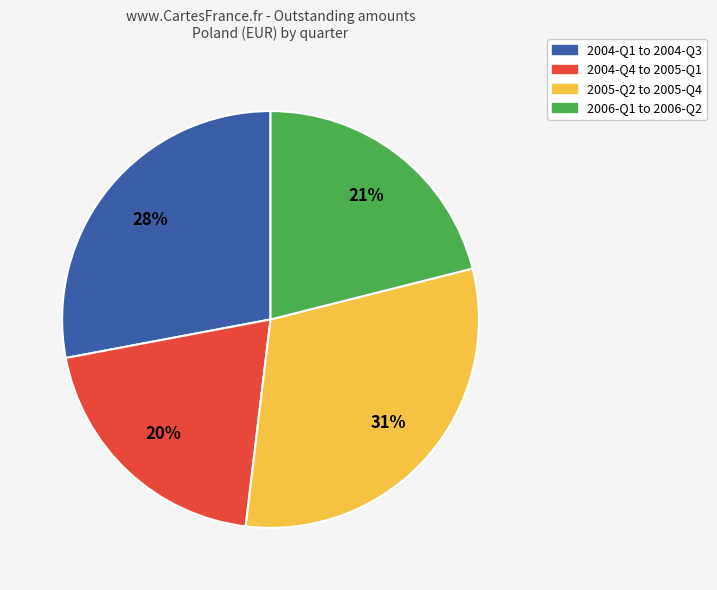

To the nearest percent, what portion does 2004-Q4 to 2005-Q1 represent?

20%